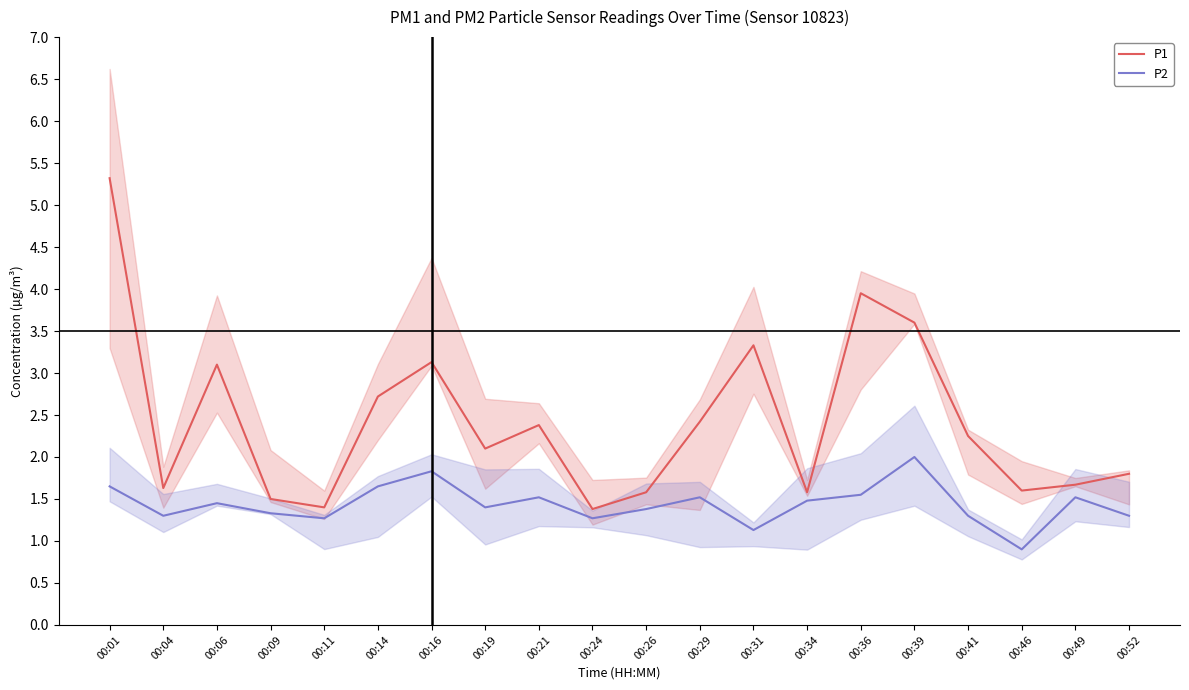

Does the chart have visible grid lines?

No